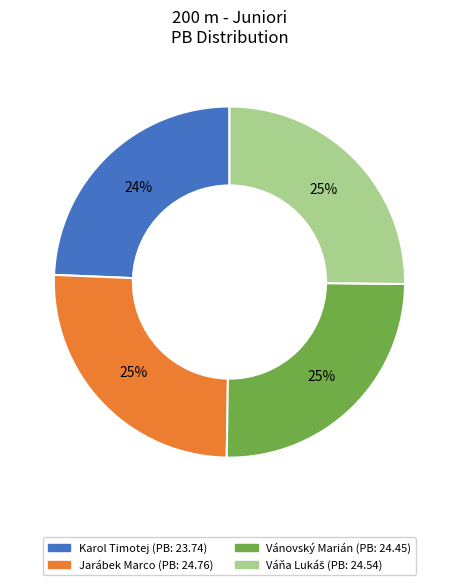

Count the number of slices in the pie.

4